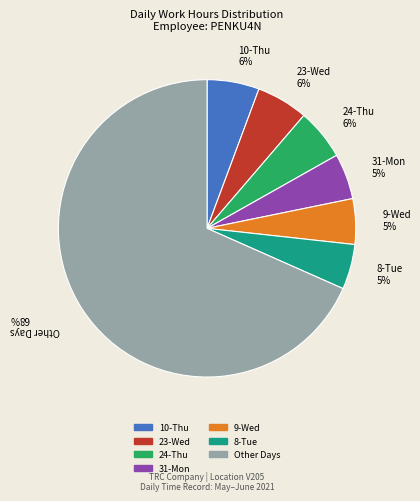

To the nearest percent, what portion does 24-Thu 6% represent?

6%